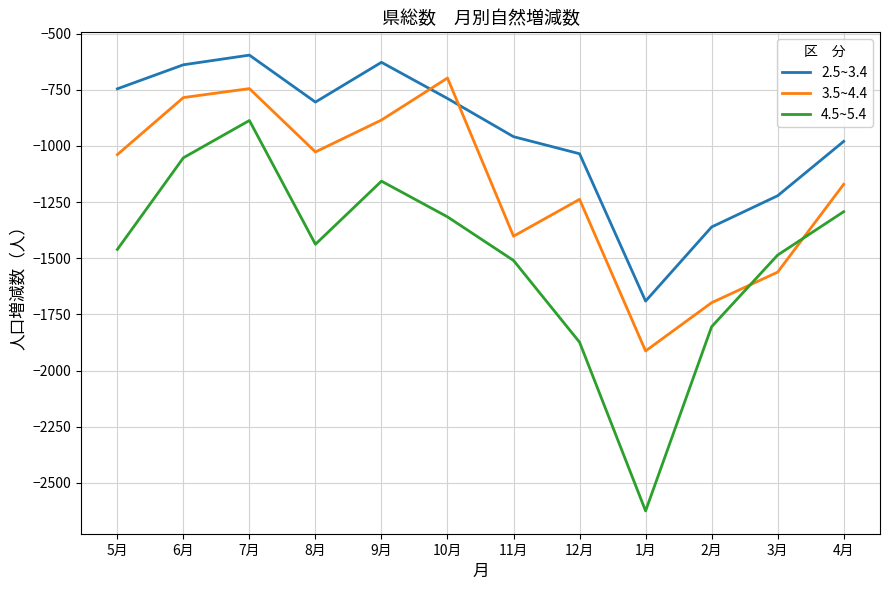

Reading left to right, list all the values displayed in this chart.

2.5~3.4: -746	-639	-596	-805	-628	-789	-959	-1035	-1691	-1361	-1222	-980
3.5~4.4: -1039	-785	-745	-1027	-885	-698	-1402	-1238	-1913	-1698	-1562	-1171
4.5~5.4: -1461	-1053	-887	-1438	-1157	-1316	-1510	-1874	-2625	-1805	-1486	-1293